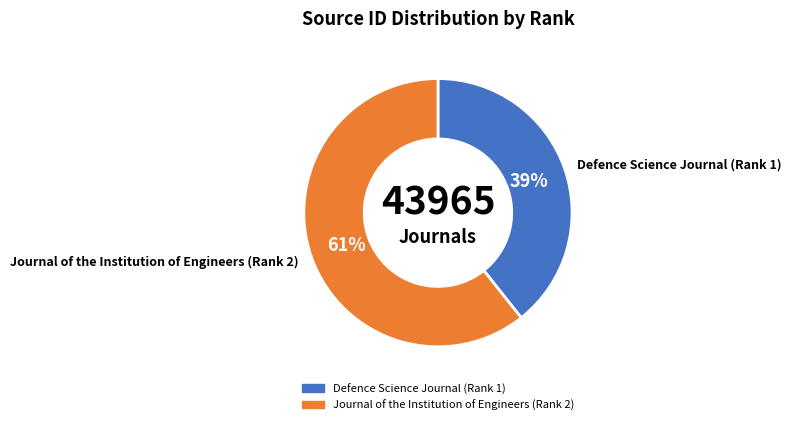

How many segments does this pie chart have?

2